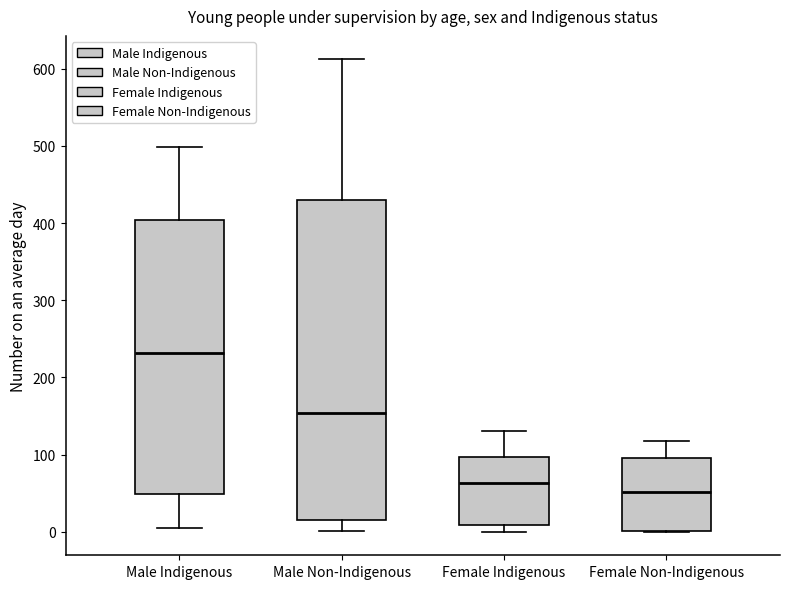

Which box has the highest median line?

Male Indigenous